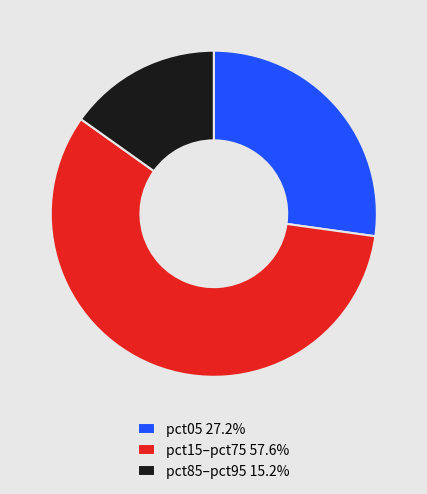

Count the number of slices in the pie.

3